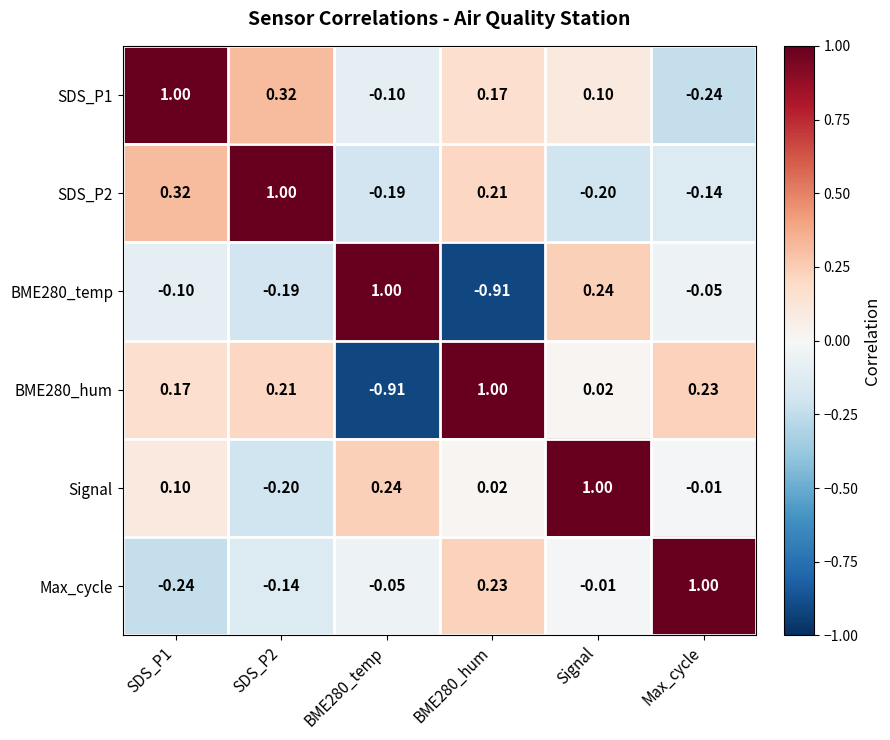

How many data points in Signal are less than 0?

2